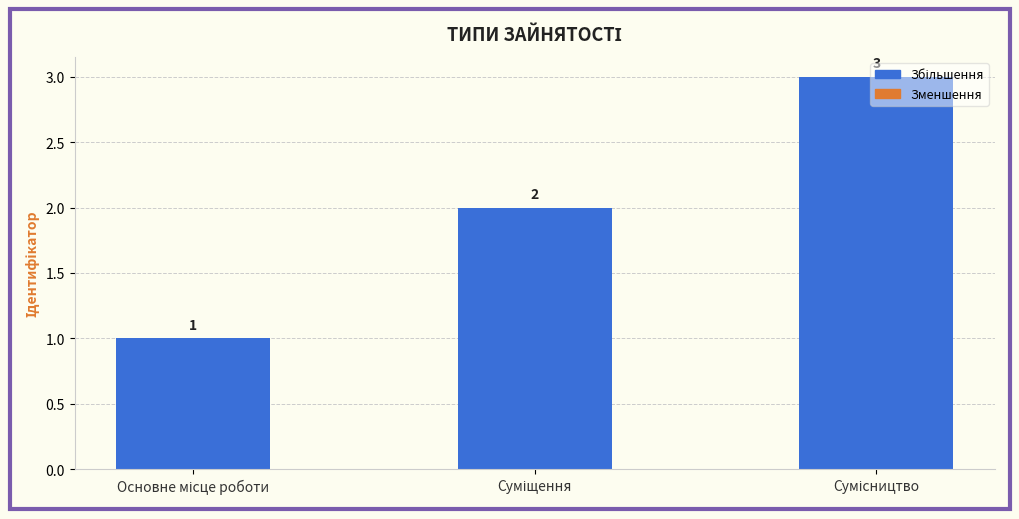

Count the values in the range 1 to 3.

3